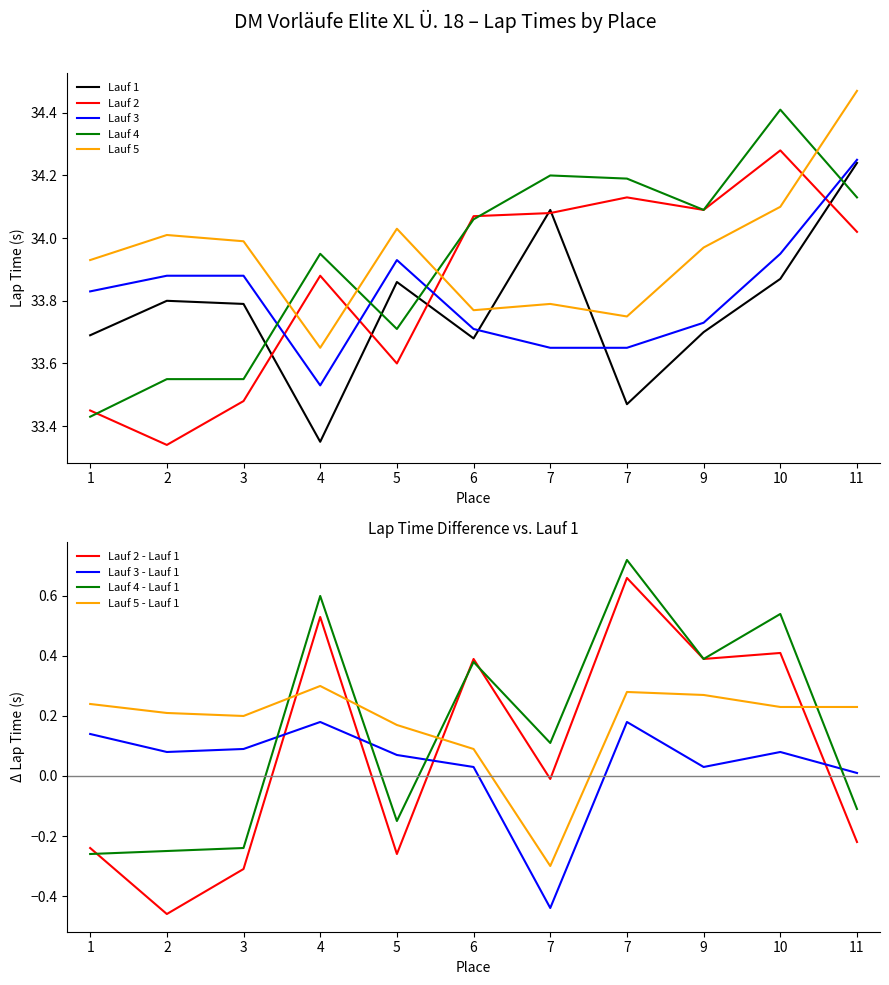

After their last crossing, which series has the higher values: Lauf 1 or Lauf 2?

Lauf 1